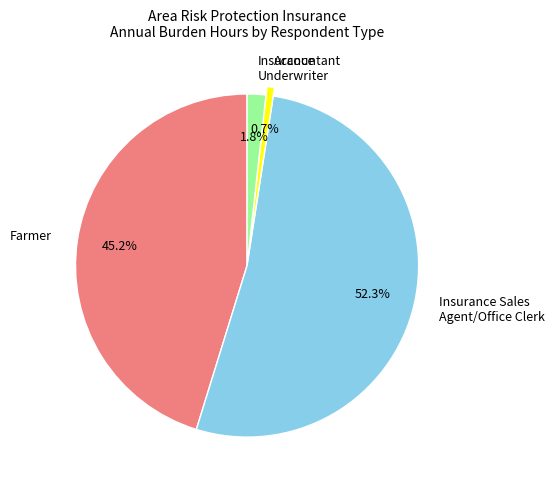

Which slice is the largest?

Insurance Sales Agent/Office Clerk